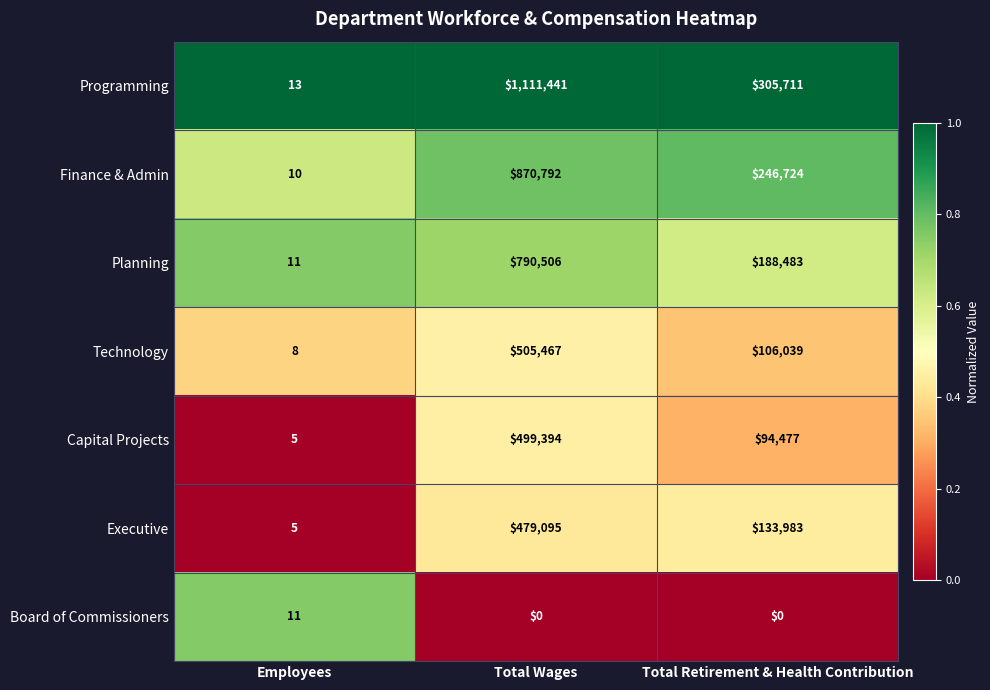

Rank the series by their maximum value, from lowest to highest.

Board of Commissioners, Executive, Capital Projects, Technology, Planning, Finance & Admin, Programming